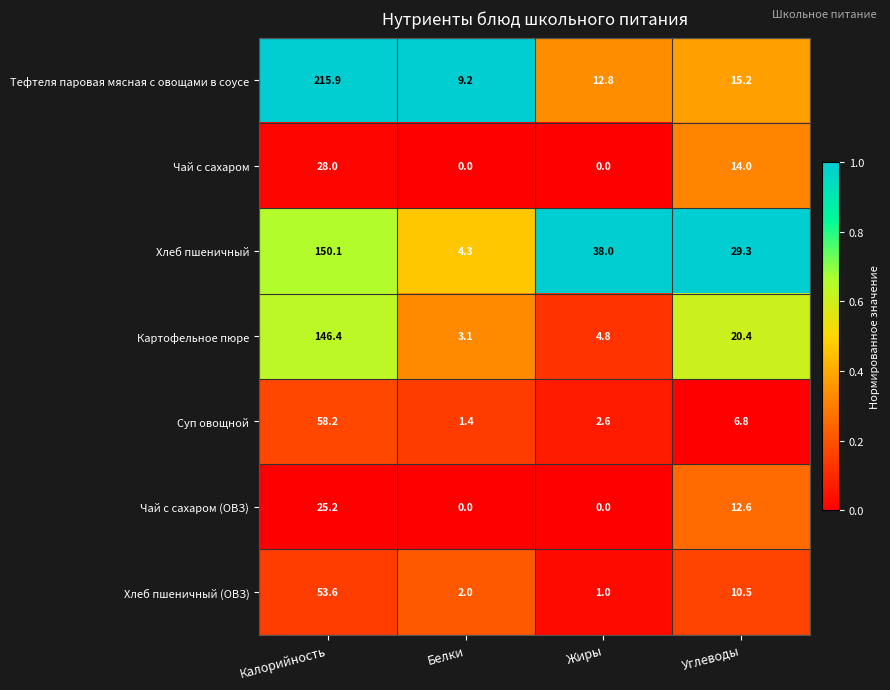

Reading left to right, what are all the values shown in this chart?

Тефтеля паровая мясная с овощами в соусе: Калорийность=215.9	Белки=9.2	Жиры=12.8	Углеводы=15.2
Чай с сахаром: Калорийность=28.0	Белки=0.0	Жиры=0.0	Углеводы=14.0
Хлеб пшеничный: Калорийность=150.1	Белки=4.3	Жиры=38.0	Углеводы=29.3
Картофельное пюре: Калорийность=146.4	Белки=3.1	Жиры=4.8	Углеводы=20.4
Суп овощной: Калорийность=58.2	Белки=1.4	Жиры=2.6	Углеводы=6.8
Чай с сахаром (ОВЗ): Калорийность=25.2	Белки=0.0	Жиры=0.0	Углеводы=12.6
Хлеб пшеничный (ОВЗ): Калорийность=53.6	Белки=2.0	Жиры=1.0	Углеводы=10.5